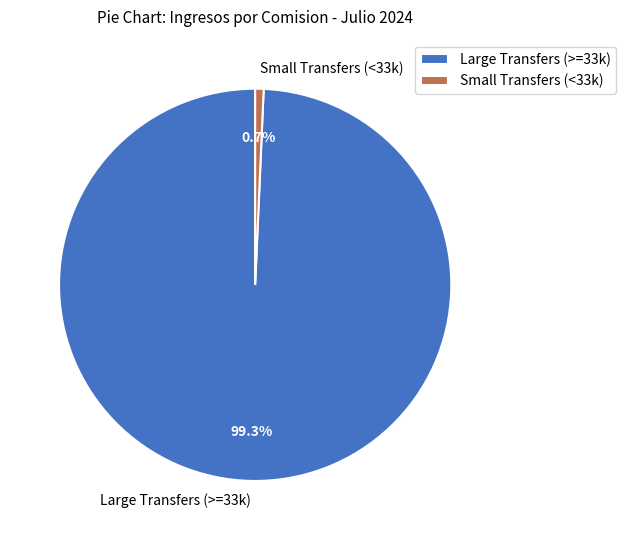

Rank the categories by value from lowest to highest.

Small Transfers (<33k), Large Transfers (>=33k)